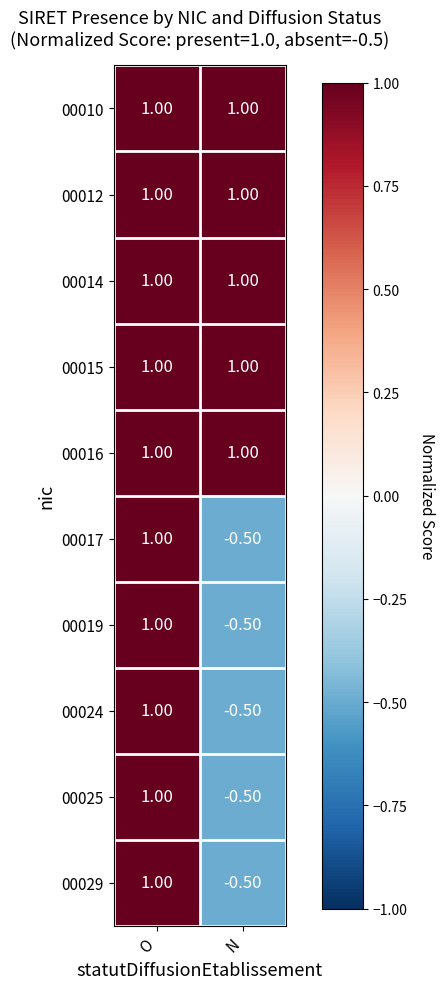

How many categories are shown in the chart?

2